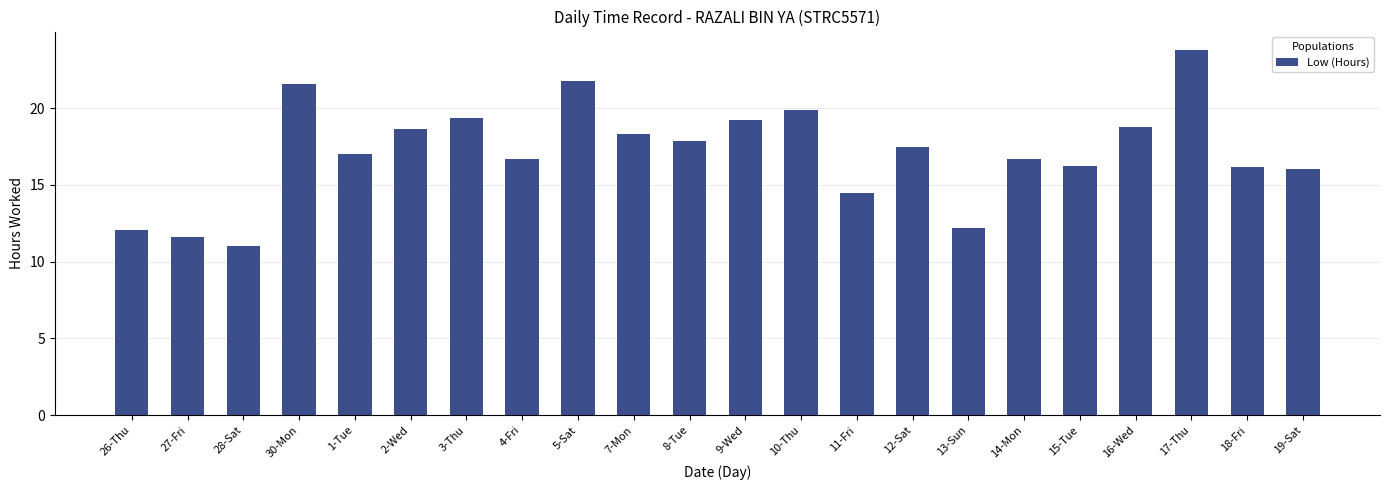

The chart shows a value of 19.2 at 9-Wed. True or false?

True